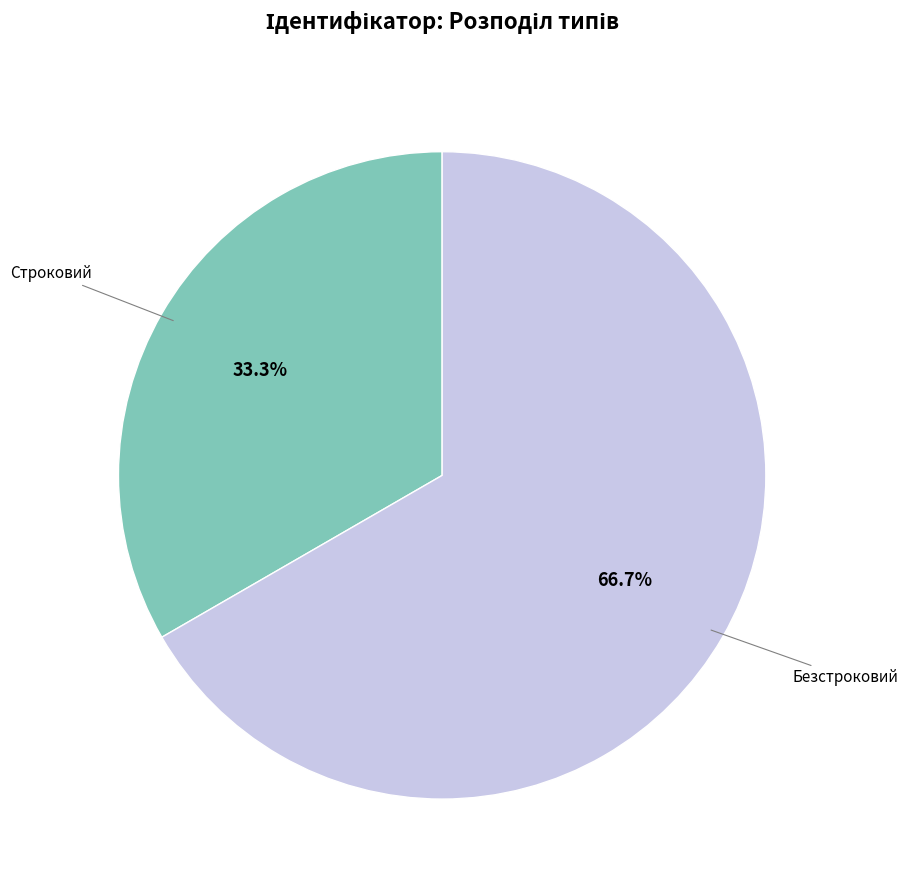

What is the total percentage of Строковий and Безстроковий?

100.0%